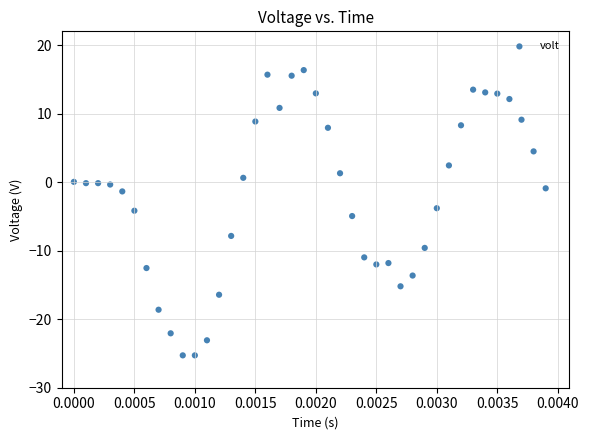

What is the range of Y values (max minus min)?

41.6